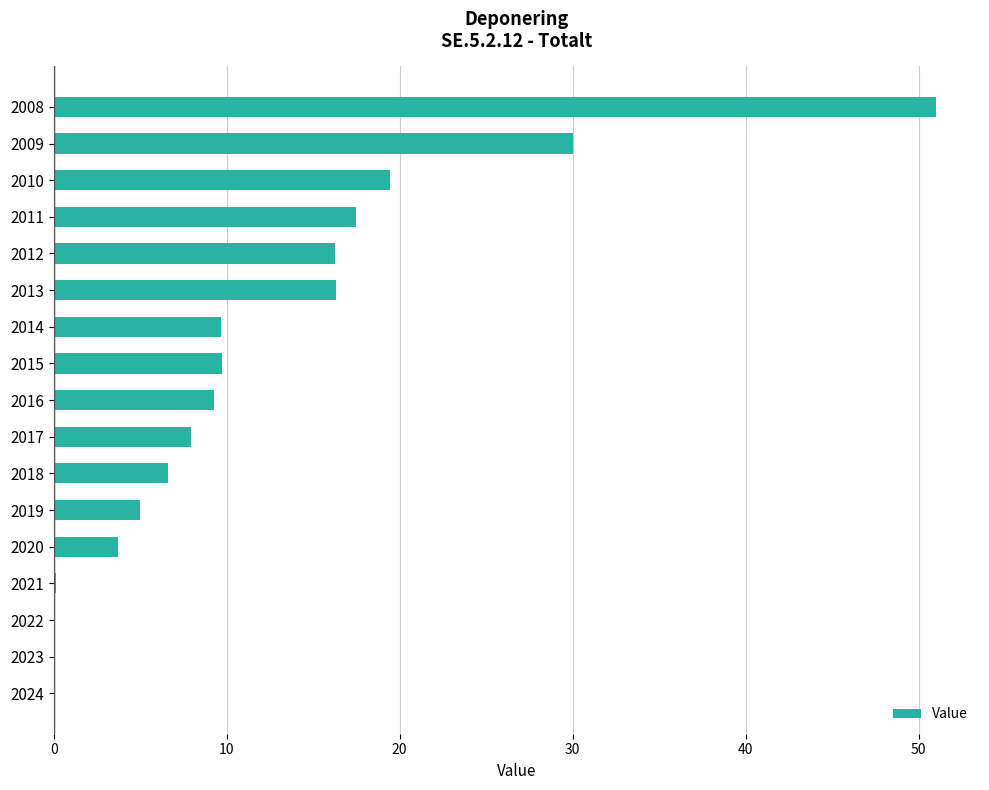

What is the ratio of the value at 2018 to the value at 2012?

0.4